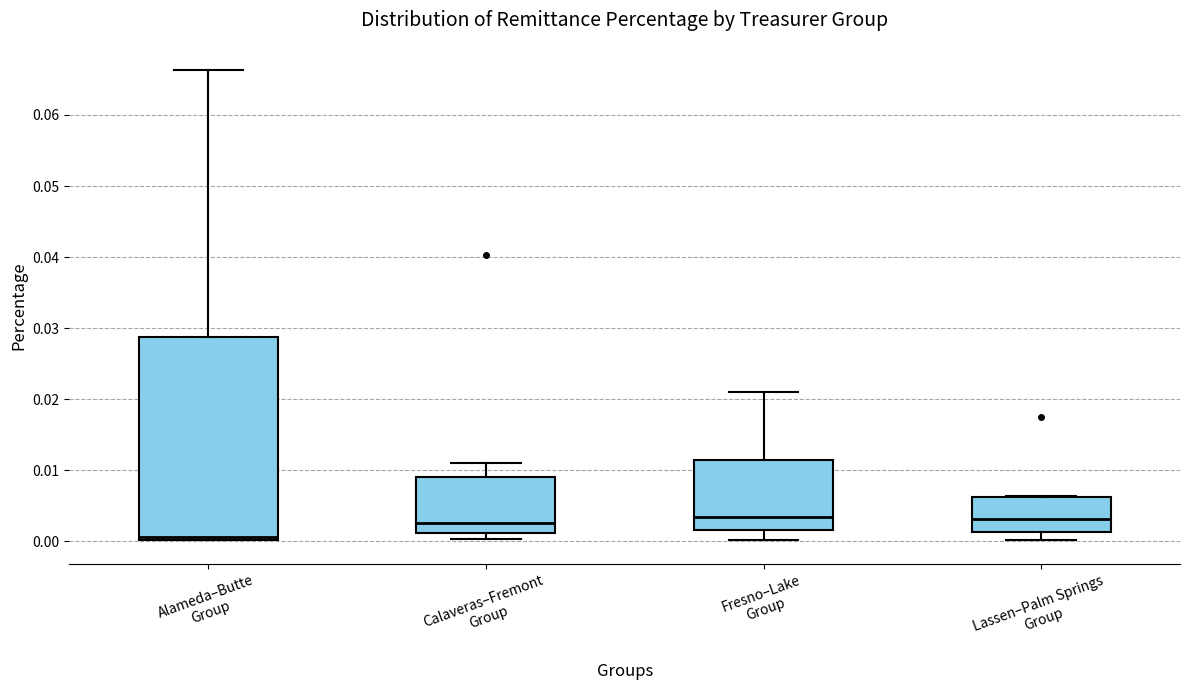

Where is the lower edge of the box for Fresno–Lake Group on the y-axis? The values are not printed on the chart, so give them approximately, as read against the axis.

0.002